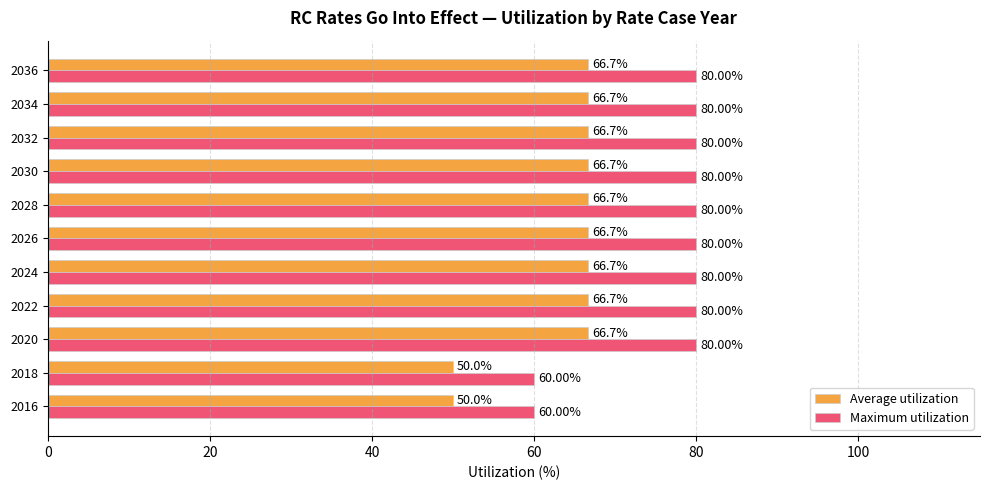

How many data points in Maximum utilization are less than 79?

2